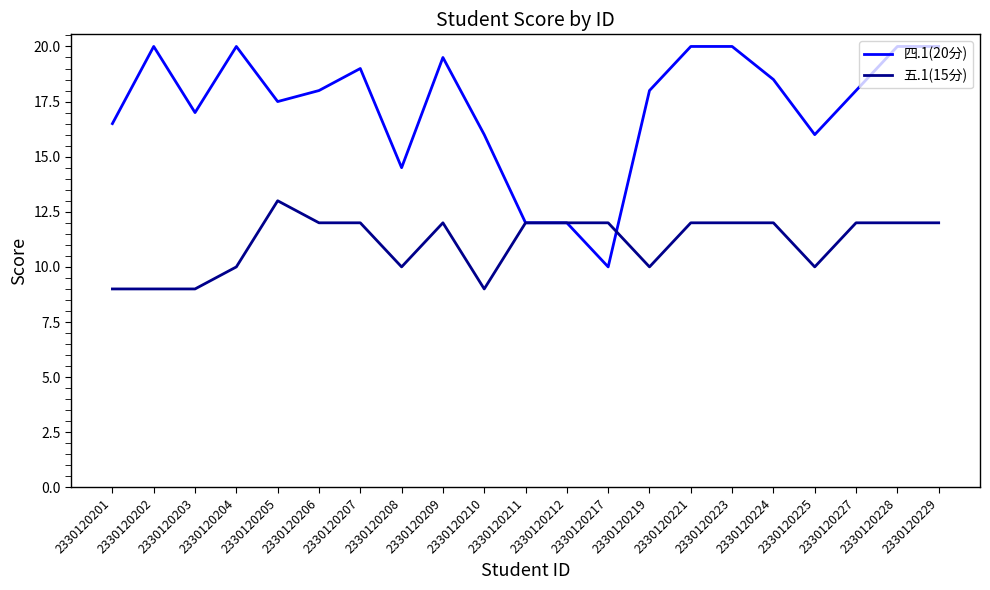

How many distinct data groups are displayed?

2